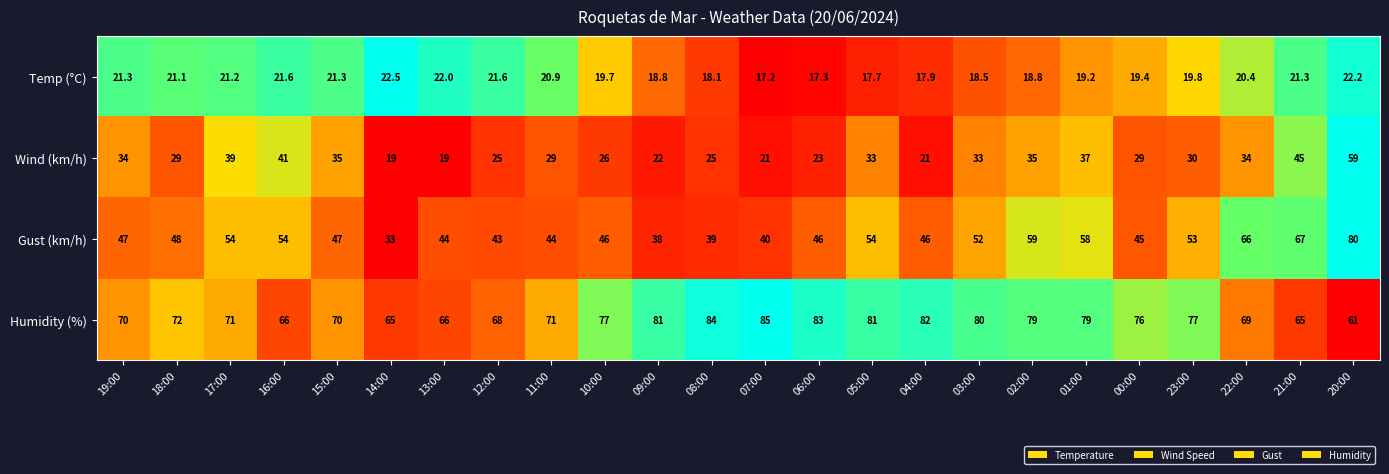

What is the difference between the maximum and second lowest values in the Gust (km/h) series?

42.0